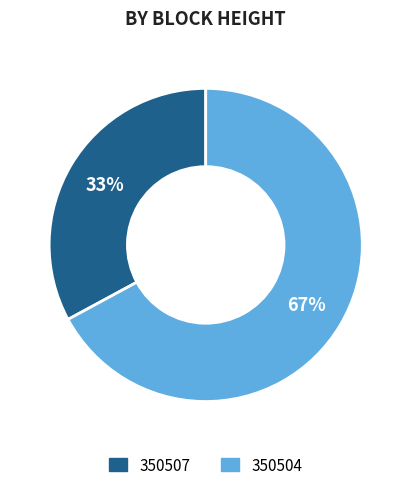

Do 350507 and 350504 together represent more than half of the pie?

Yes